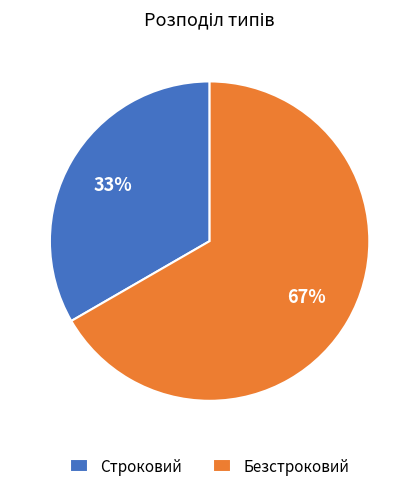

What is the ratio of the value at Безстроковий to the value at Строковий?

2.0